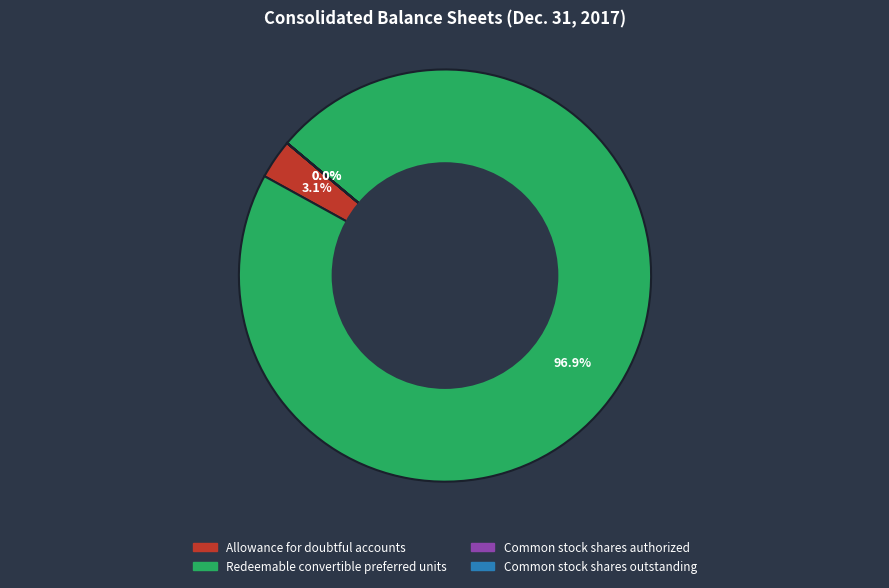

How much of the chart is everything except Allowance for doubtful accounts?

96.9%